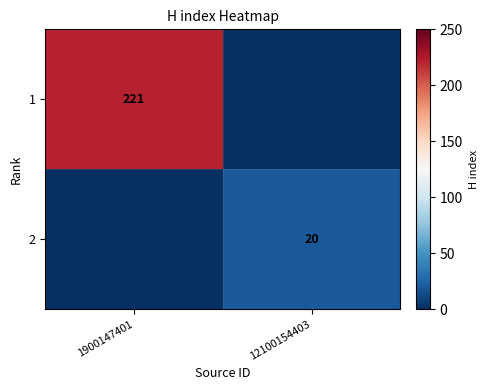

True or false: 2 has a value of 20 at 12100154403.

True